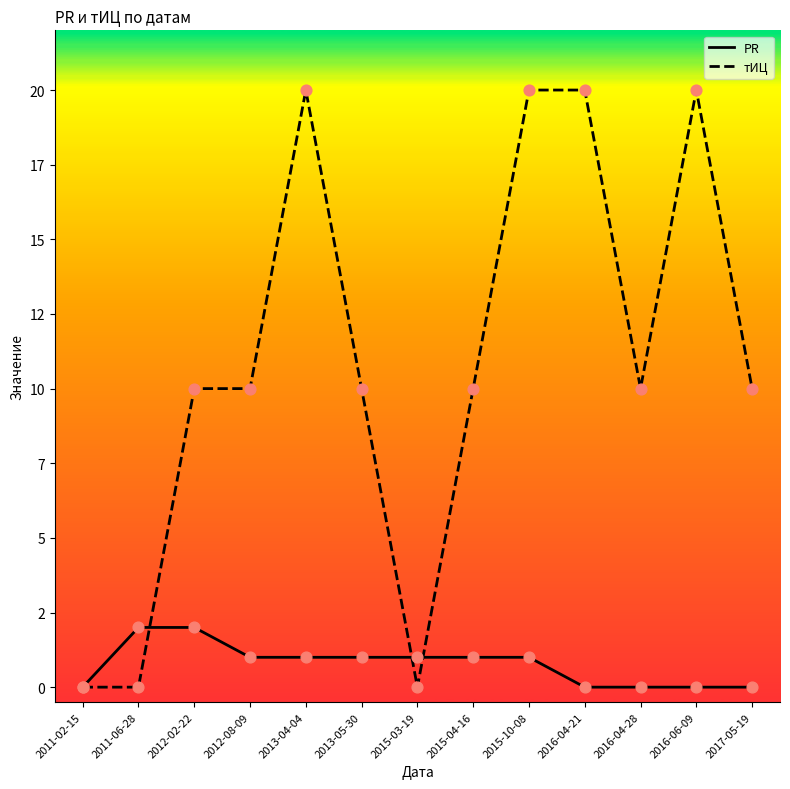

What is the total value across all series at 2015-04-16?

11